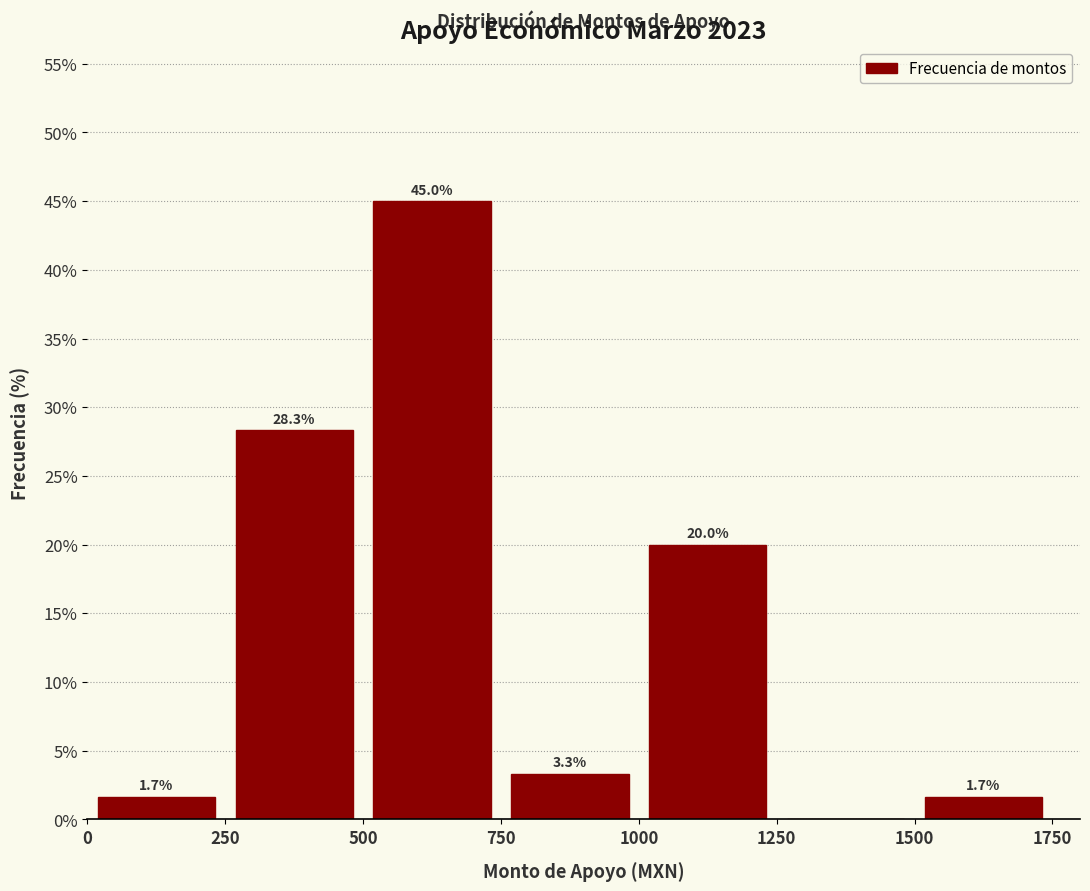

Over which range of the x-axis is the bar tallest?

500 to 750